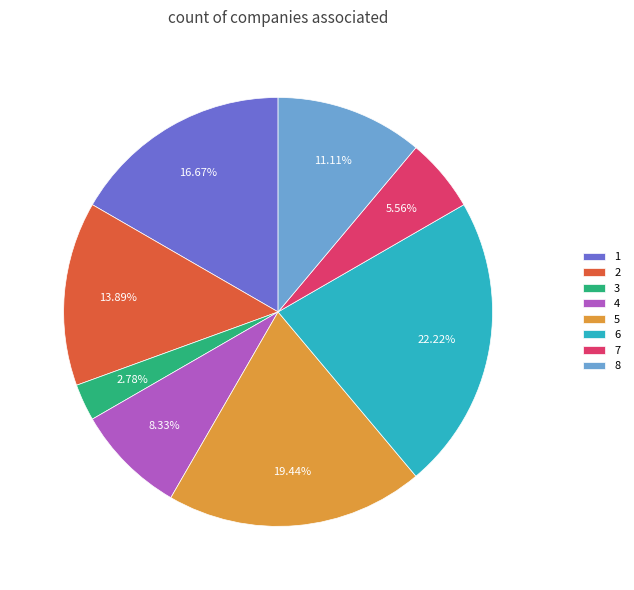

Which has a higher value, 5 or 7?

5